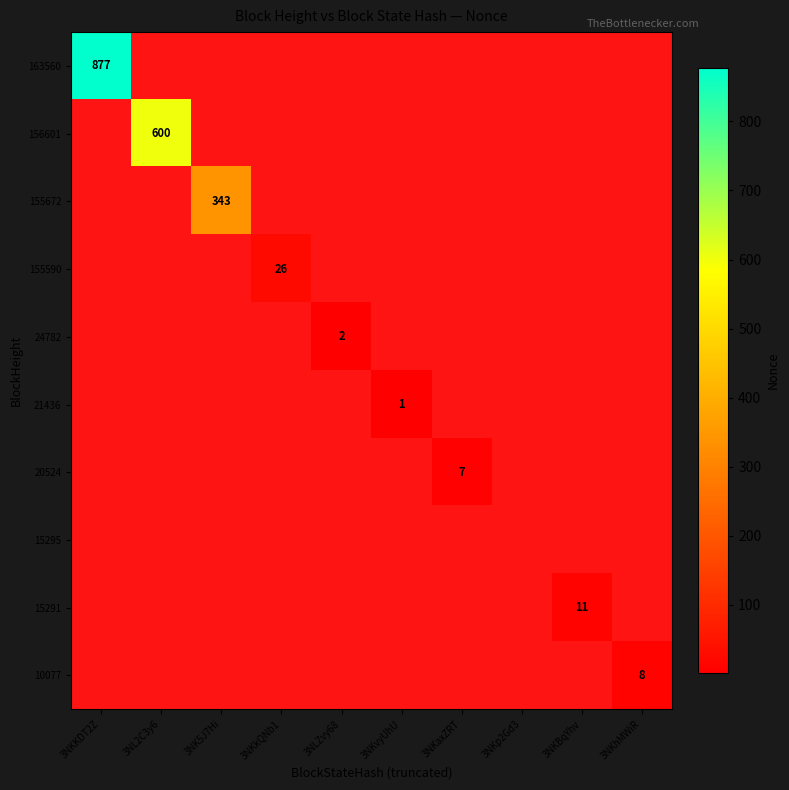

Count the number of categories in the chart.

10